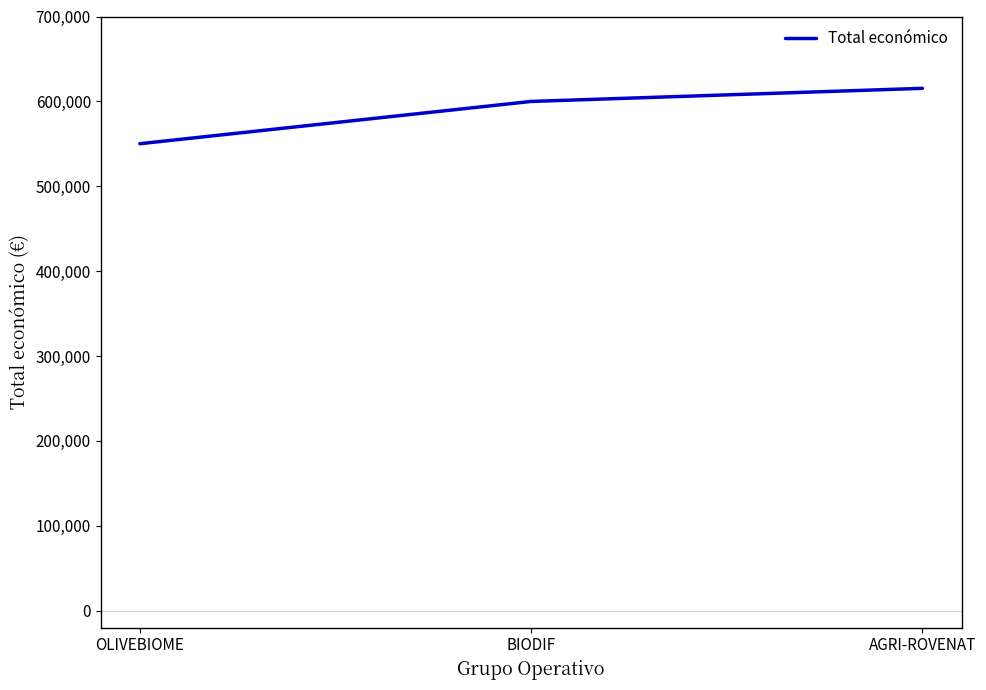

What is the difference between the values at OLIVEBIOME and AGRI-ROVENAT?

65264